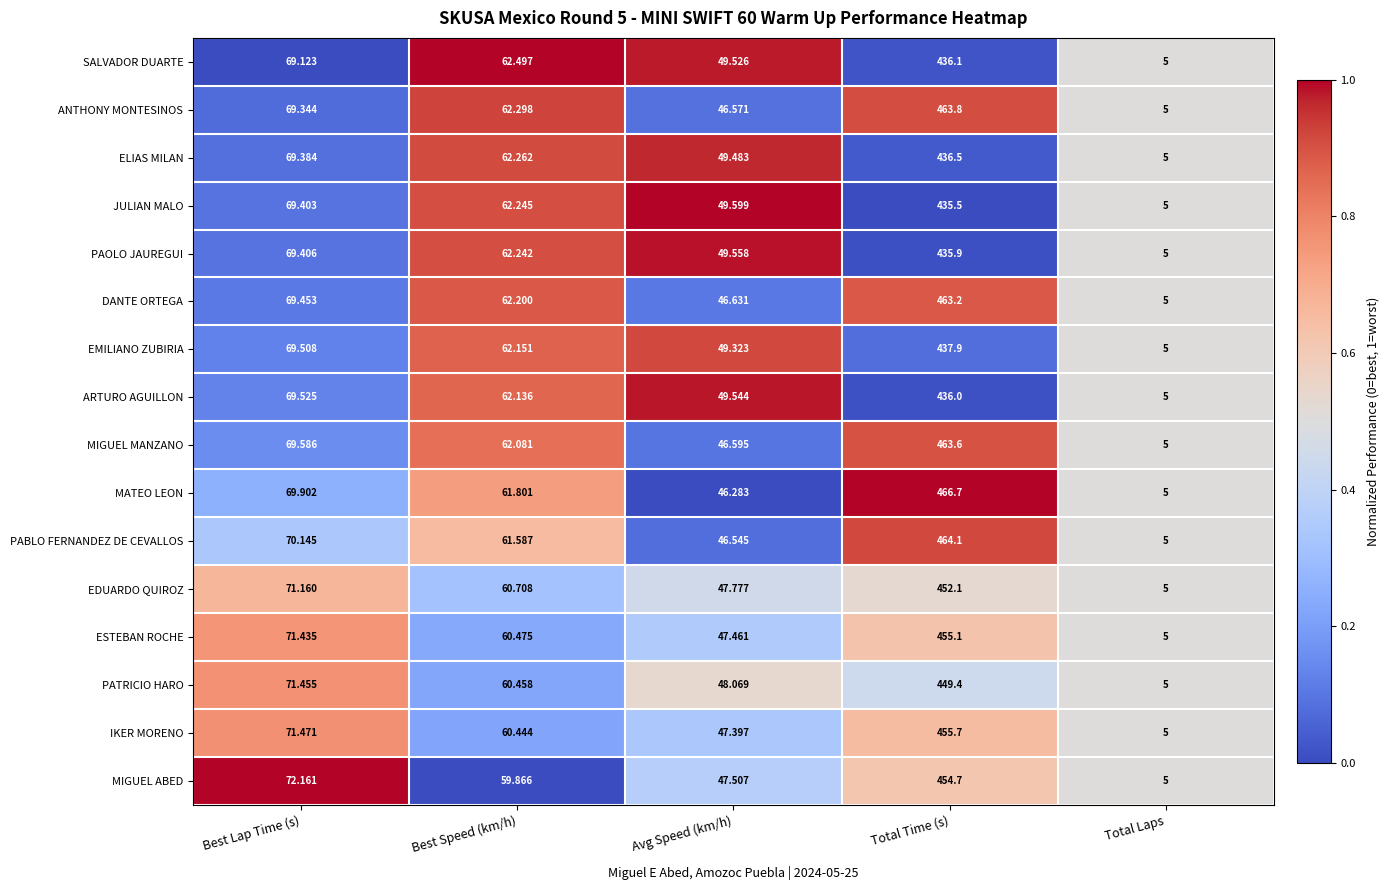

List the series in order of their peak value, lowest first.

JULIAN MALO, PAOLO JAUREGUI, ARTURO AGUILLON, SALVADOR DUARTE, ELIAS MILAN, EMILIANO ZUBIRIA, PATRICIO HARO, EDUARDO QUIROZ, MIGUEL ABED, ESTEBAN ROCHE, IKER MORENO, DANTE ORTEGA, MIGUEL MANZANO, ANTHONY MONTESINOS, PABLO FERNANDEZ DE CEVALLOS, MATEO LEON